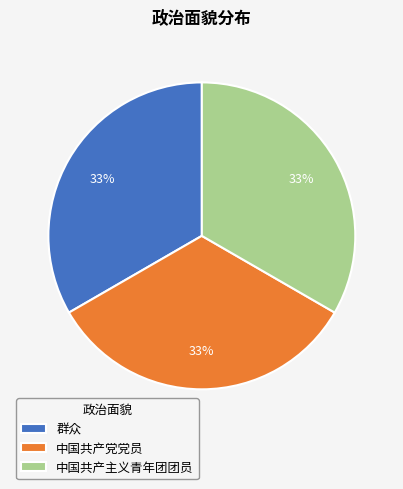

To the nearest percent, what portion does 群众 represent?

33%